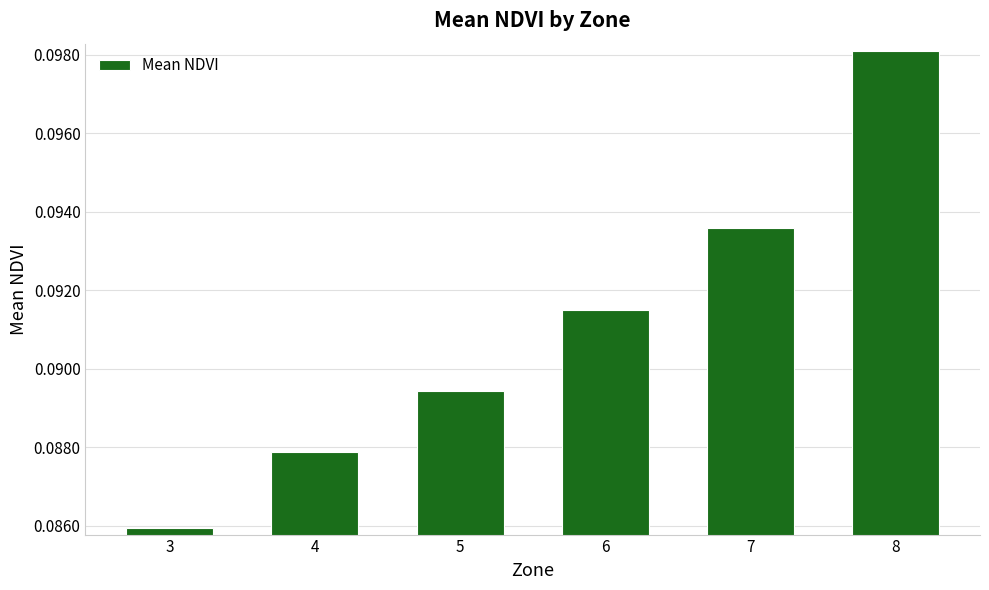

Rank the categories by value from highest to lowest.

8, 7, 6, 5, 4, 3